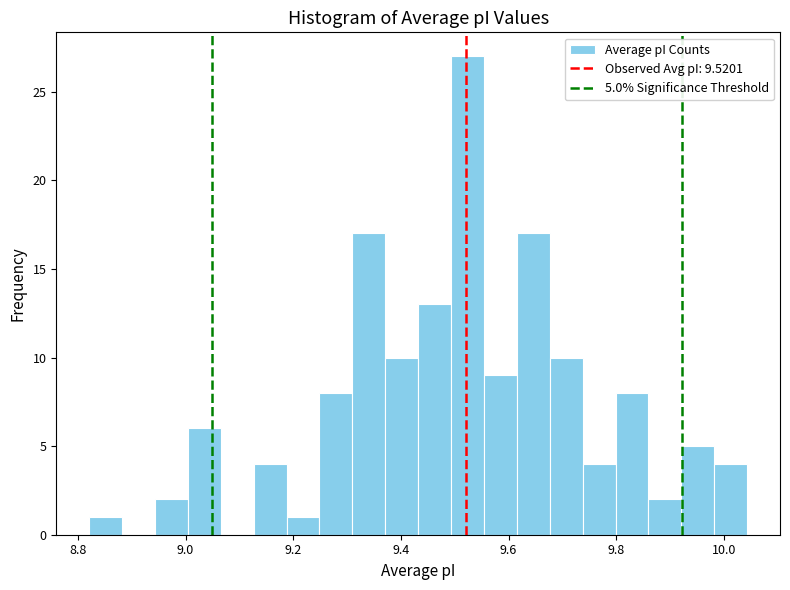

Read against the x-axis, roughly where is the centre of the tallest bar?

9.52